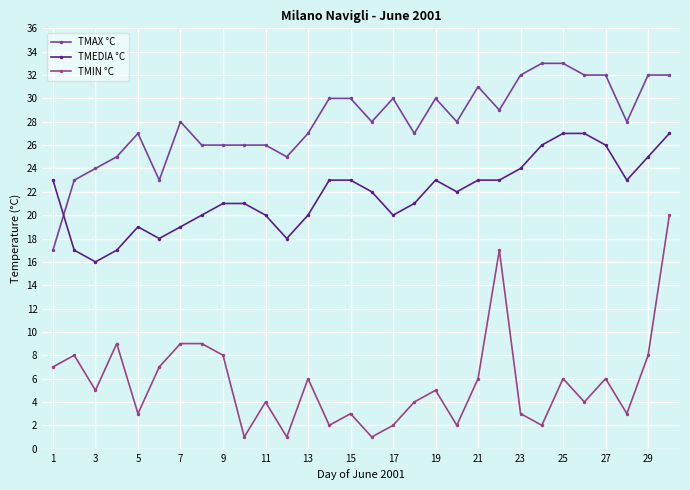

What is the maximum value shown in the chart?

33